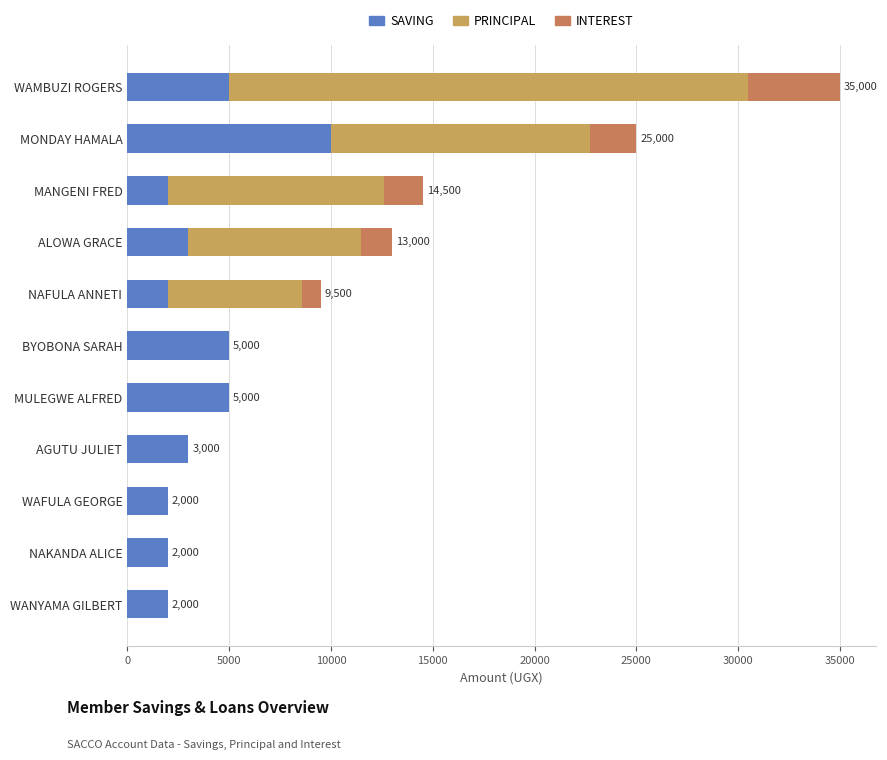

Reading right to left, list all the values displayed in this chart.

SAVING: 2000	2000	2000	3000	5000	5000	2000	3000	2000	10000	5000
PRINCIPAL: 0	0	0	0	0	0	6600	8500	10600	12700	25500
INTEREST: 0	0	0	0	0	0	900	1500	1900	2300	4500